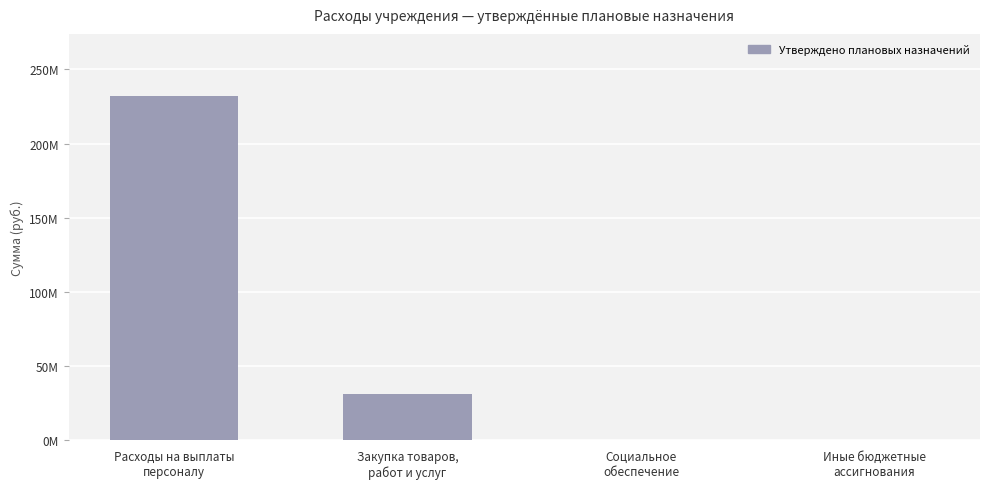

Are the bars horizontal?

No